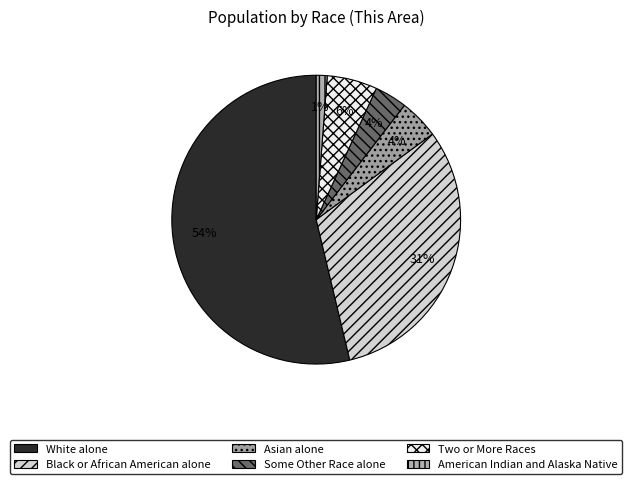

What is the smallest slice in the pie chart?

American Indian and Alaska Native